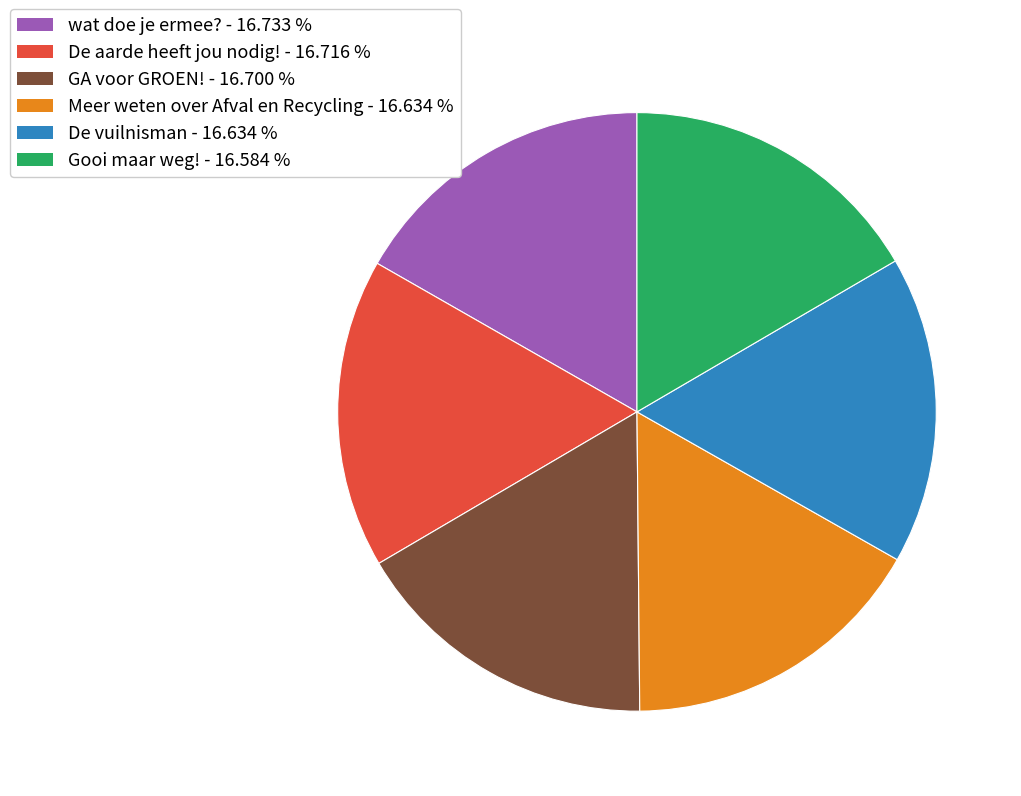

Approximately how many times larger is the value at Gooi maar weg! compared to Meer weten over Afval en Recycling?

1.0